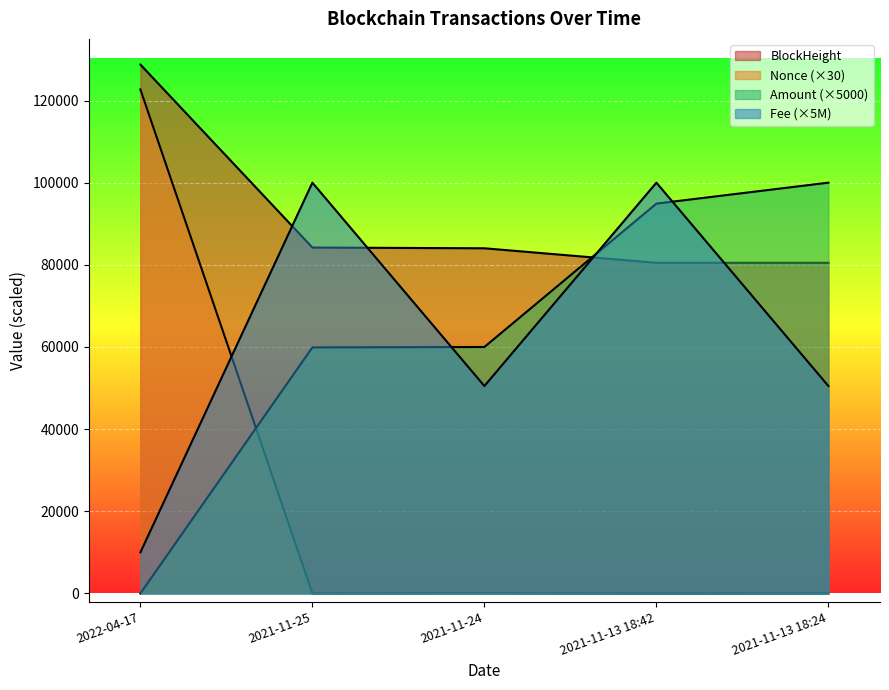

What is the sum of the Nonce values at 2021-11-13 18:24 and 2021-11-24?

90.0